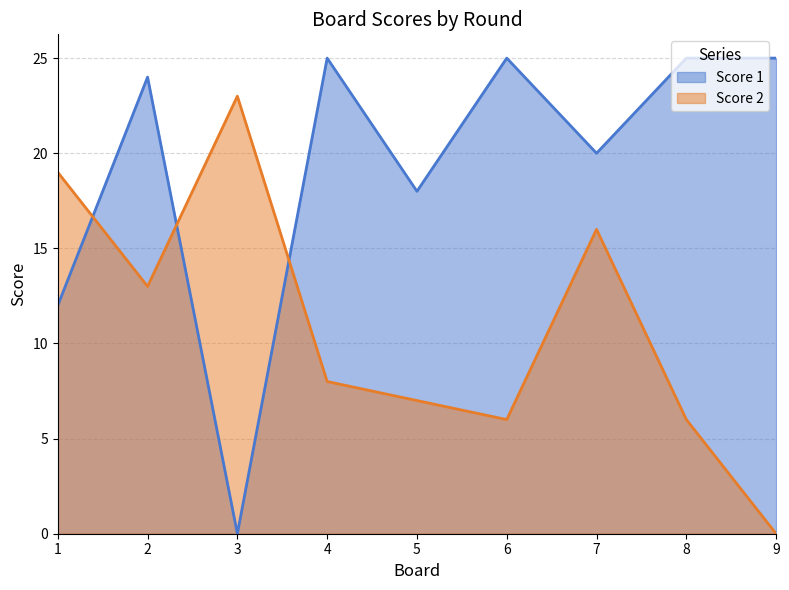

Reading left to right, list all the values displayed in this chart.

Score 1: 12	24	0	25	18	25	20	25	25
Score 2: 19	13	23	8	7	6	16	6	0